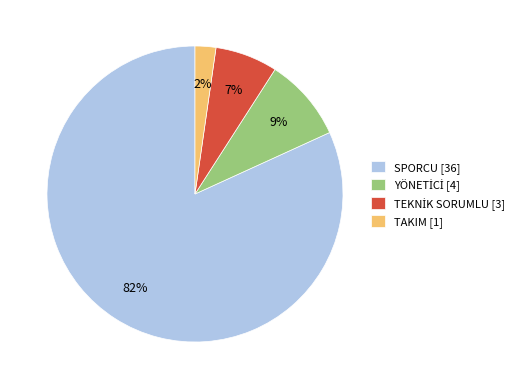

What is the majority slice?

SPORCU